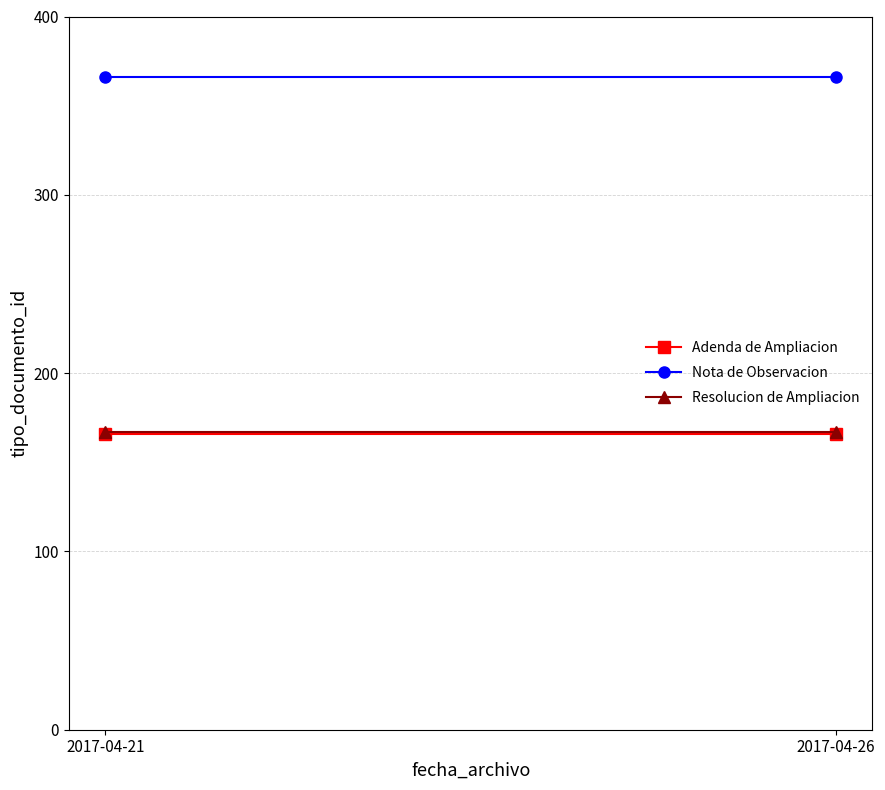

What is the value of the Resolucion de Ampliacion point at the 2nd from the left?

167